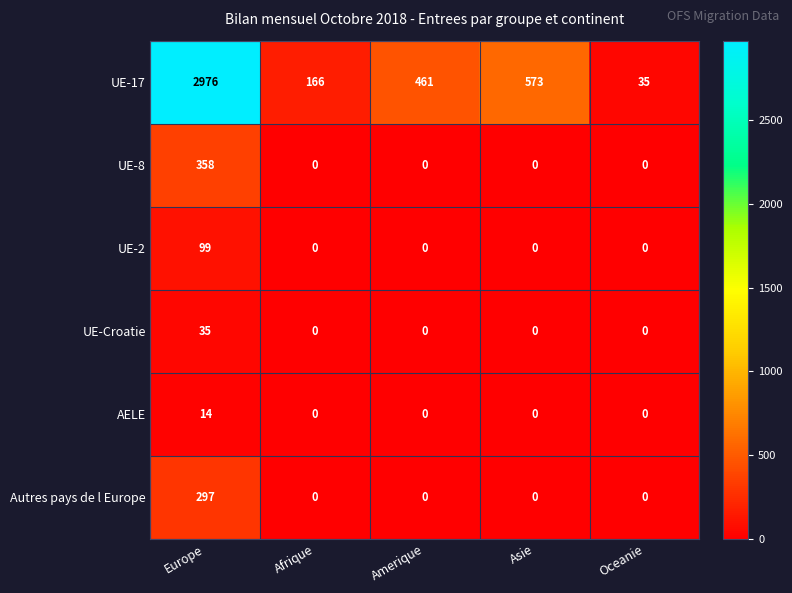

At how many categories does at least one series exceed 762?

1